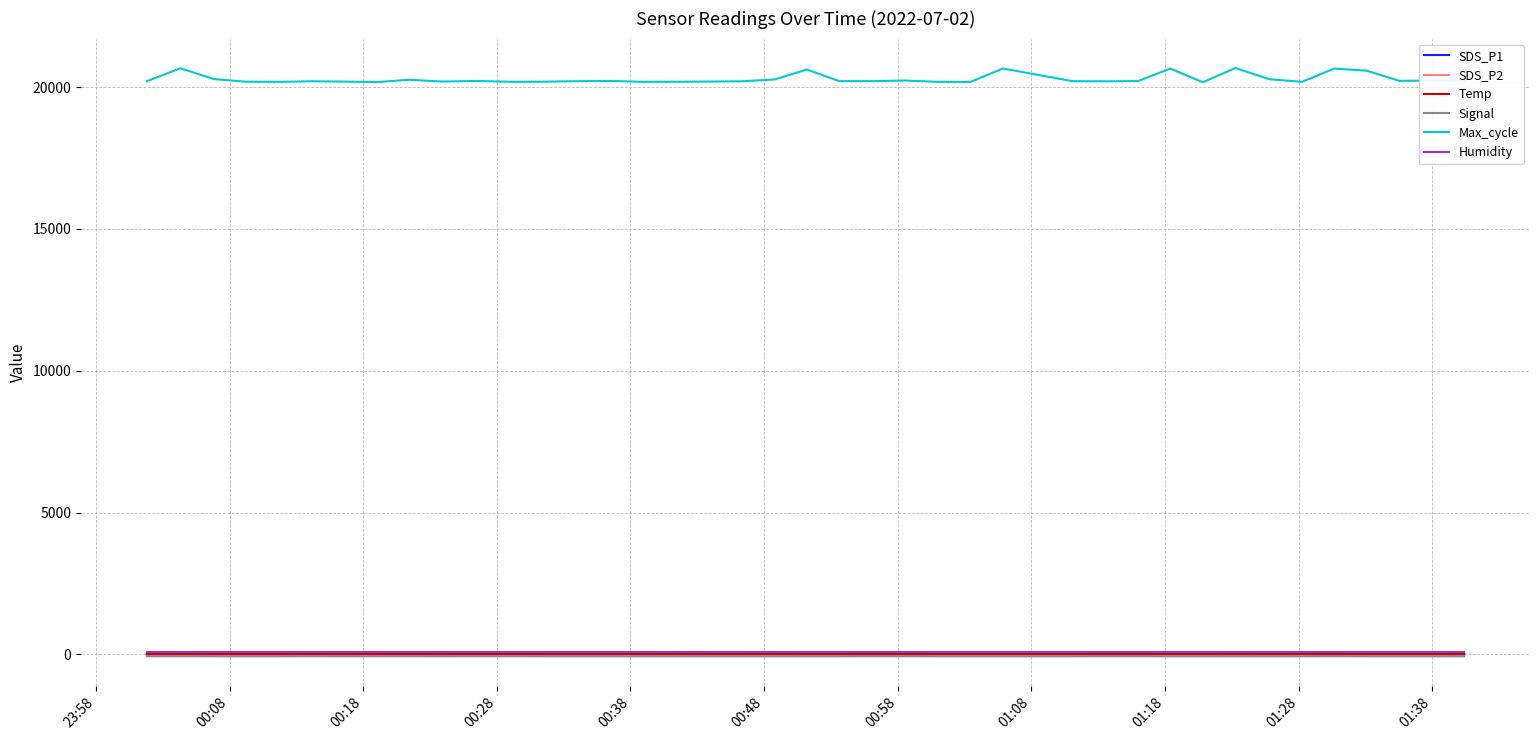

True or false: Max_cycle and SDS_P2 cross at least once.

False